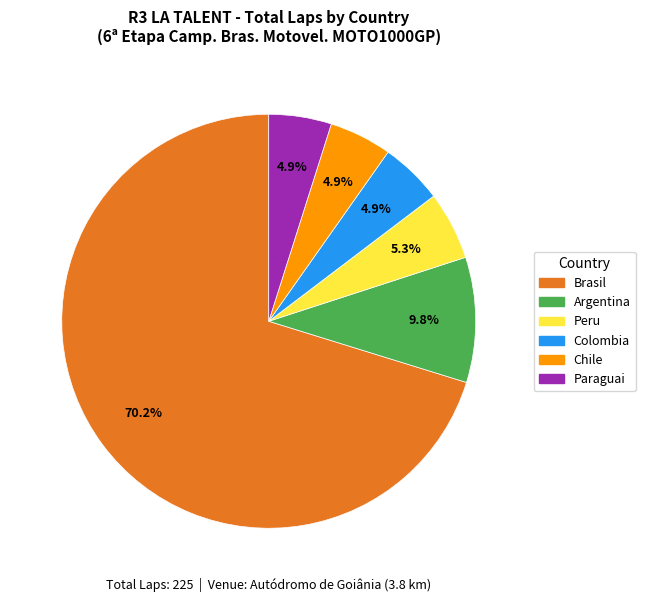

What is the largest slice in the pie chart?

Brasil